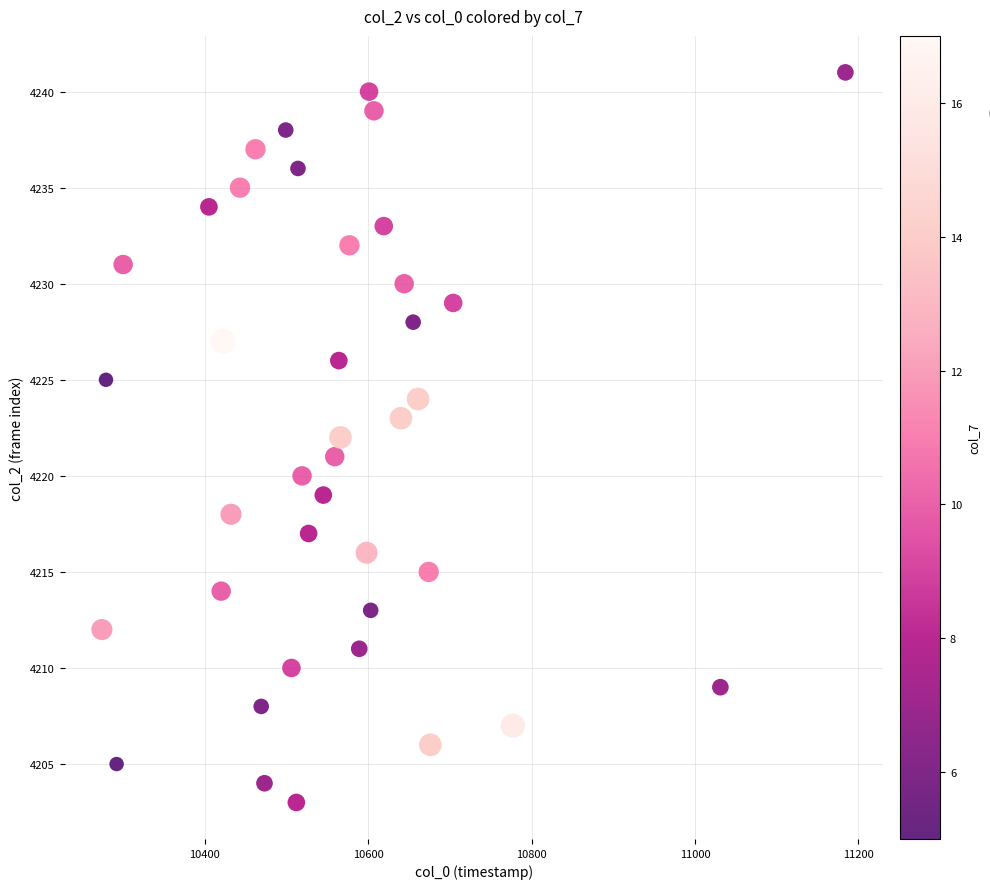

What is the range of X values (max minus min)?

910